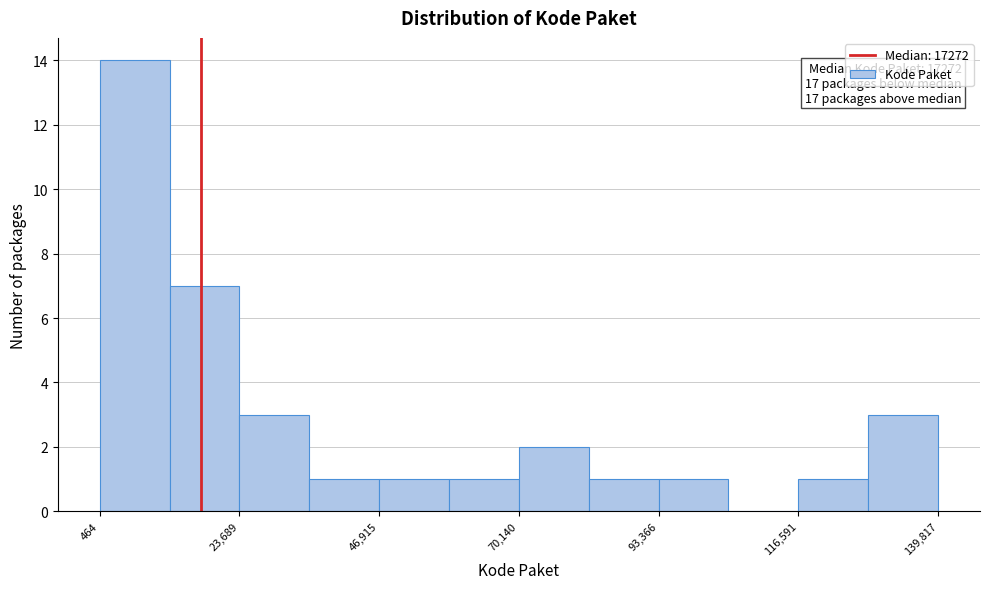

Around what value on the x-axis is the tallest bar? Give the approximate position of its centre, as read against the axis.

5000